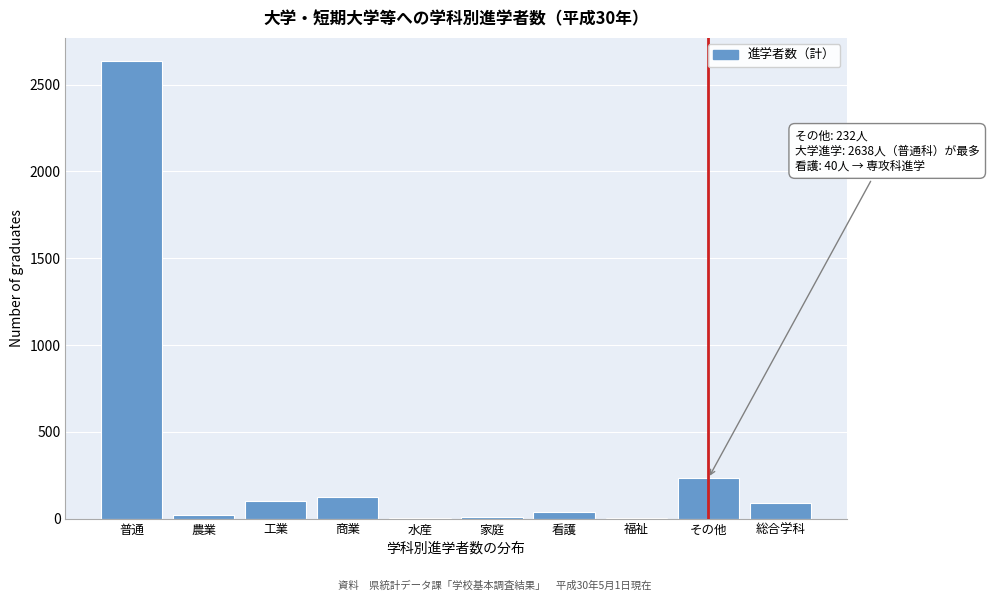

The chart shows a value of 122 at 商業. True or false?

True